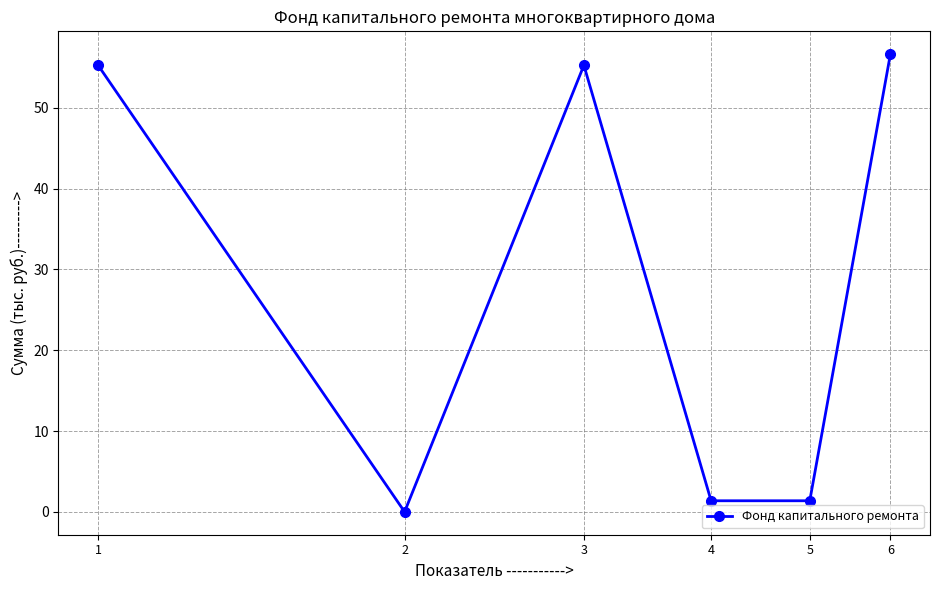

How many interior local peaks (higher than both neighbors) does the data have?

1